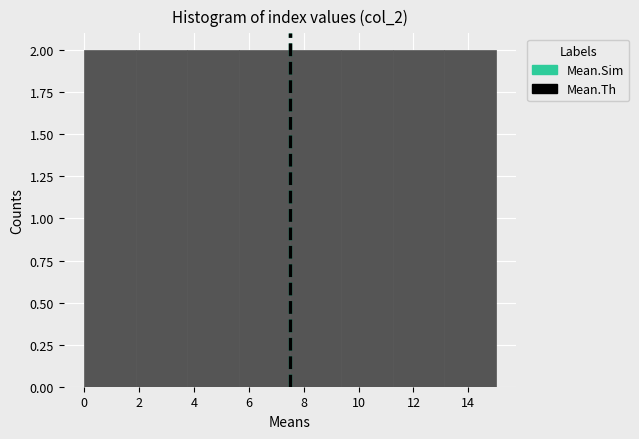

Reading left to right, transcribe this chart: for each bar, give the range it covers on the x-axis and its height. Neither the bar edges nor the heights are printed on the chart, so give them approximately, as read against the axes.

0.0 to 1.8: 2
1.8 to 3.8: 2
3.8 to 5.6: 2
5.6 to 7.6: 2
7.6 to 9.4: 2
9.4 to 11.2: 2
11.2 to 13.2: 2
13.2 to 15.0: 2